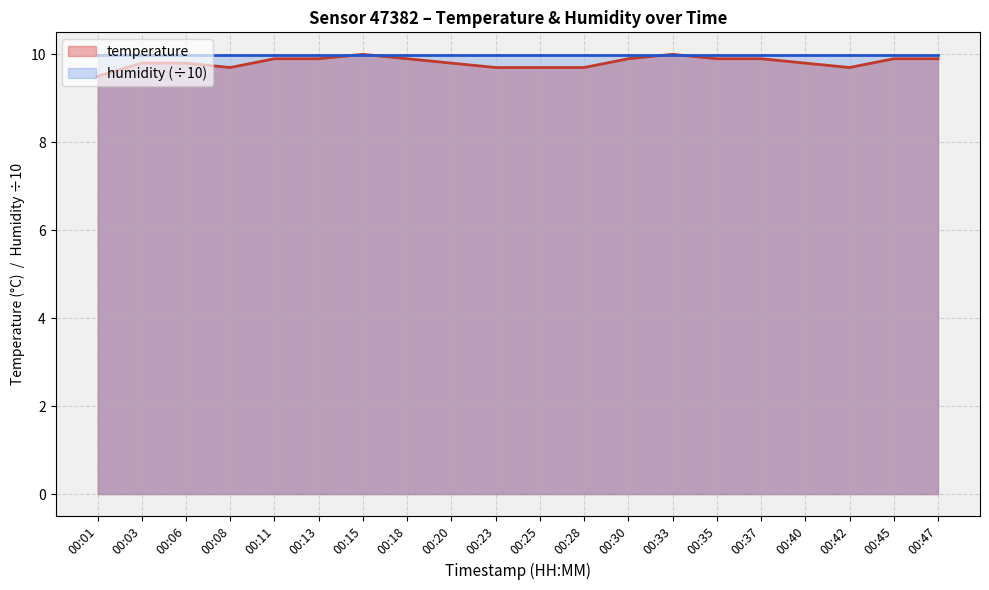

How many points are higher than both their immediate neighbors (excluding endpoints)?

2